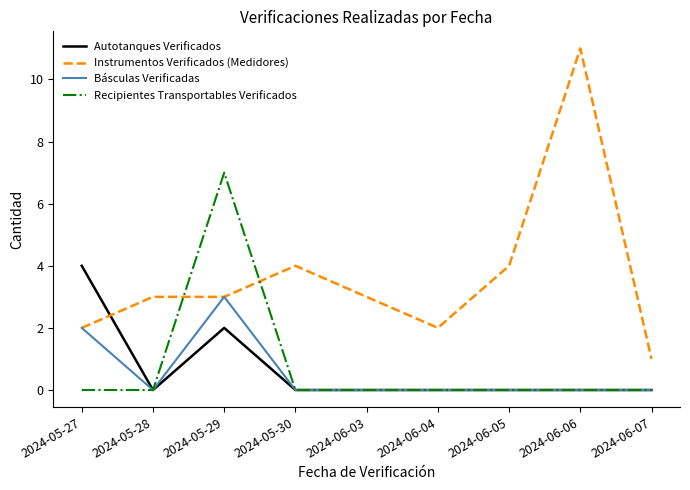

List the series in order of their peak value, highest first.

Instrumentos Verificados (Medidores), Recipientes Transportables Verificados, Autotanques Verificados, Básculas Verificadas